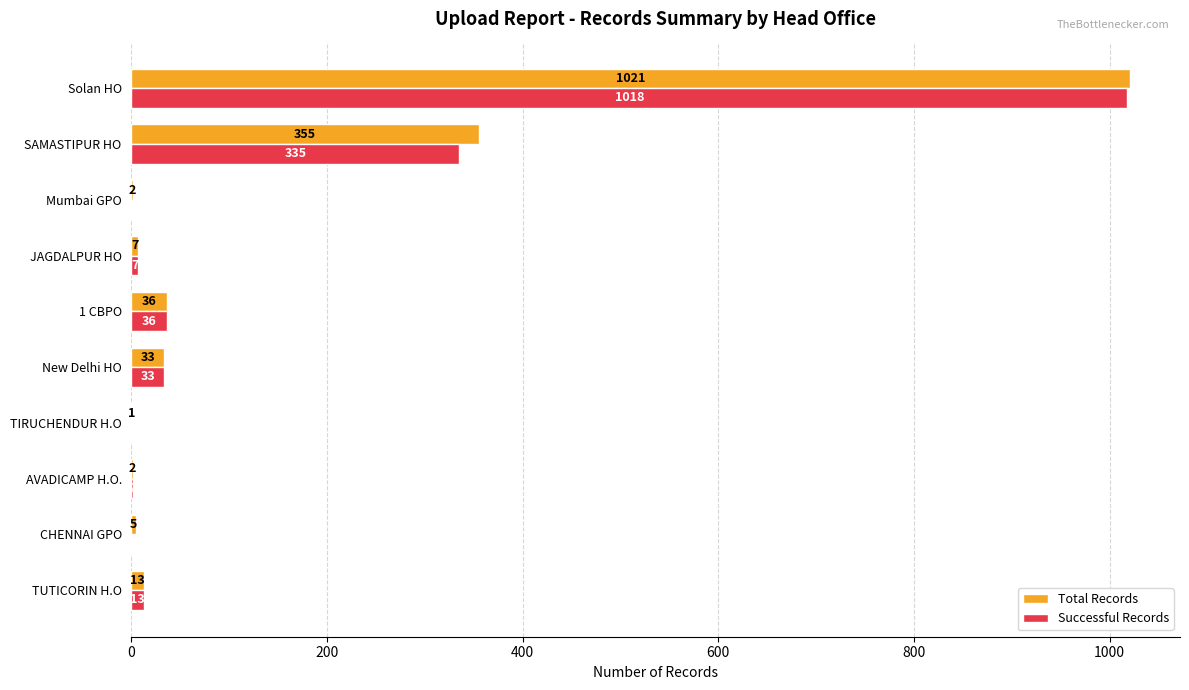

What is the sum of all Successful Records values?

1447